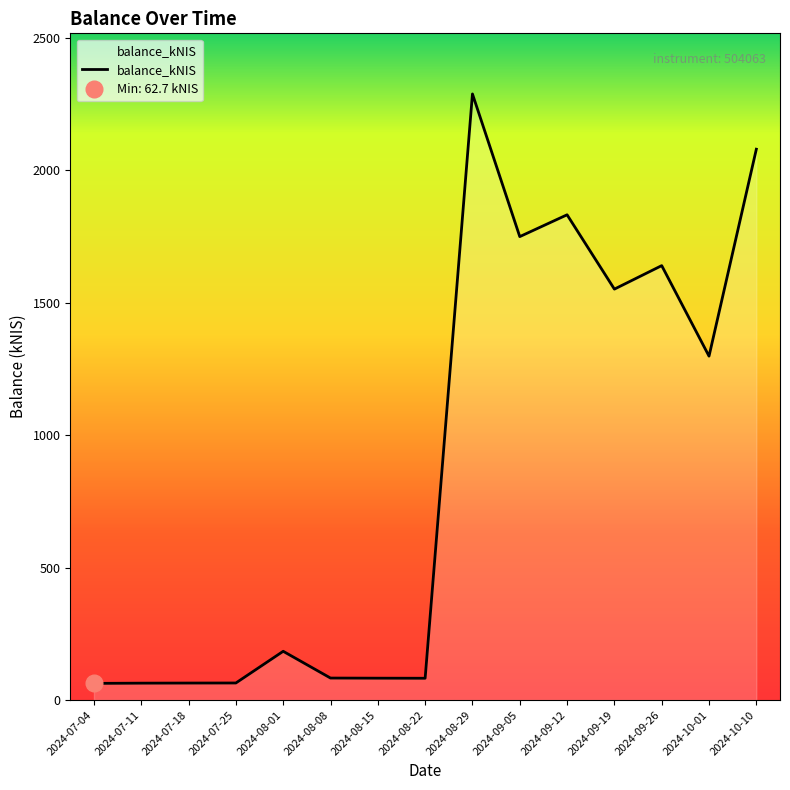

List the labels in order of value, smallest first.

2024-07-04, 2024-07-11, 2024-07-18, 2024-07-25, 2024-08-22, 2024-08-15, 2024-08-08, 2024-08-01, 2024-10-01, 2024-09-19, 2024-09-26, 2024-09-05, 2024-09-12, 2024-10-10, 2024-08-29